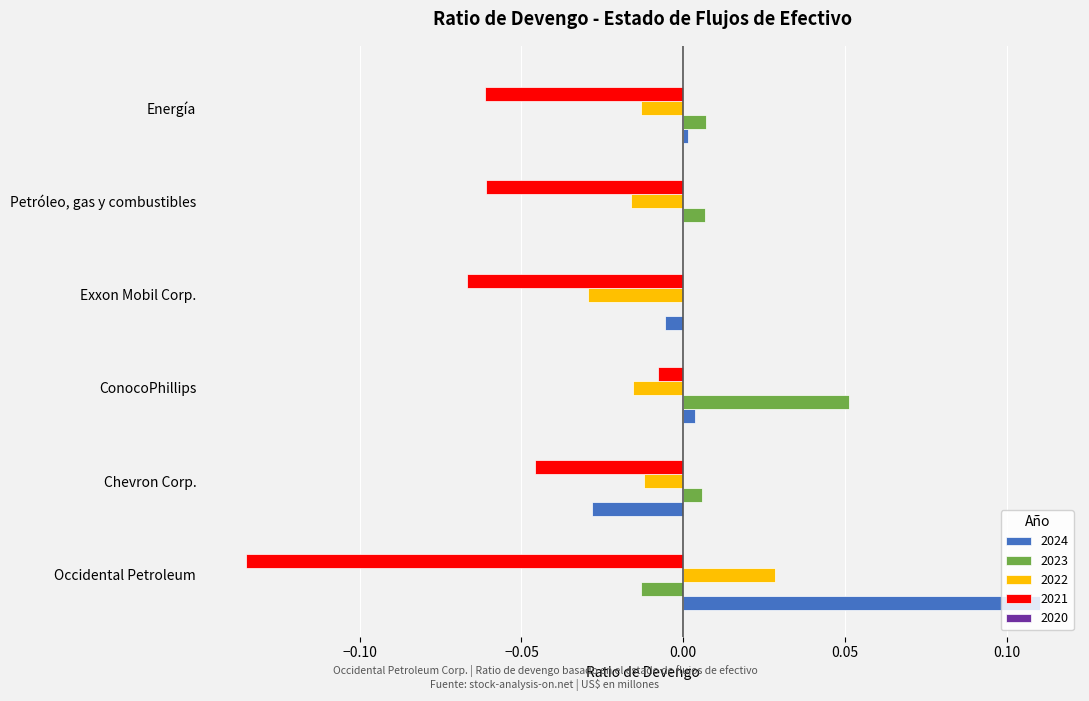

Is the value of 2024 at ConocoPhillips greater than the value of 2021 at Chevron Corp.?

Yes